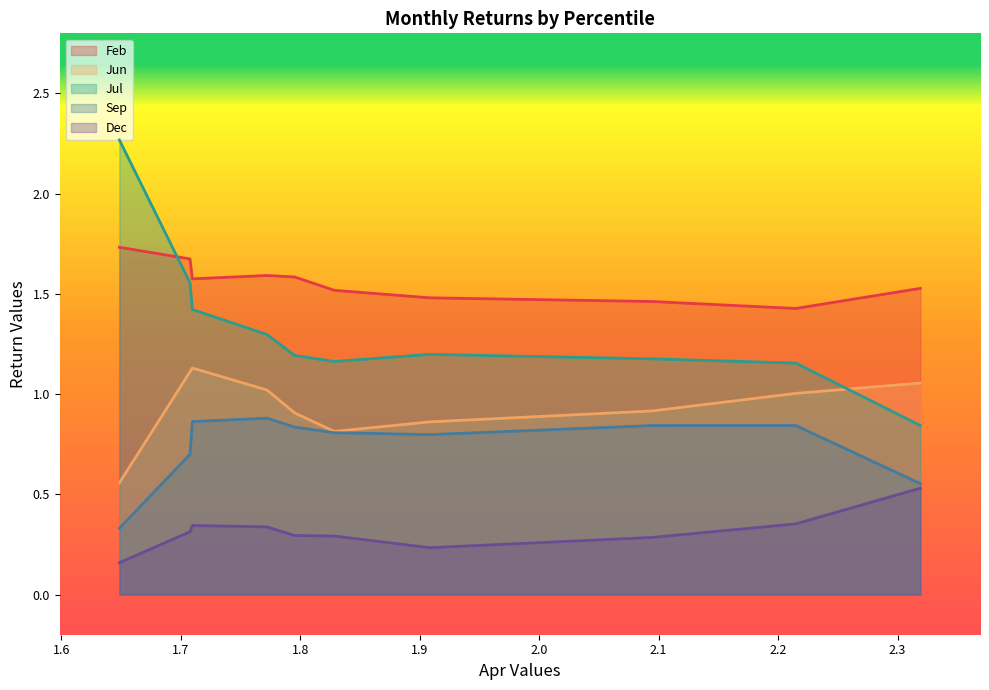

Which has a higher value, pct85 or pct25?

pct25